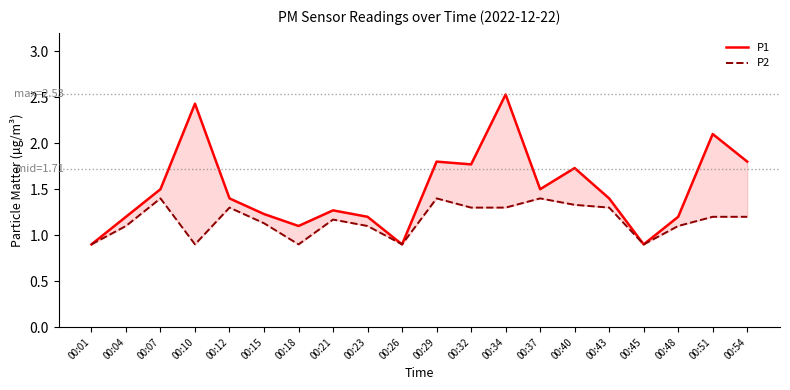

At which label is P2 closest to 1?

00:01